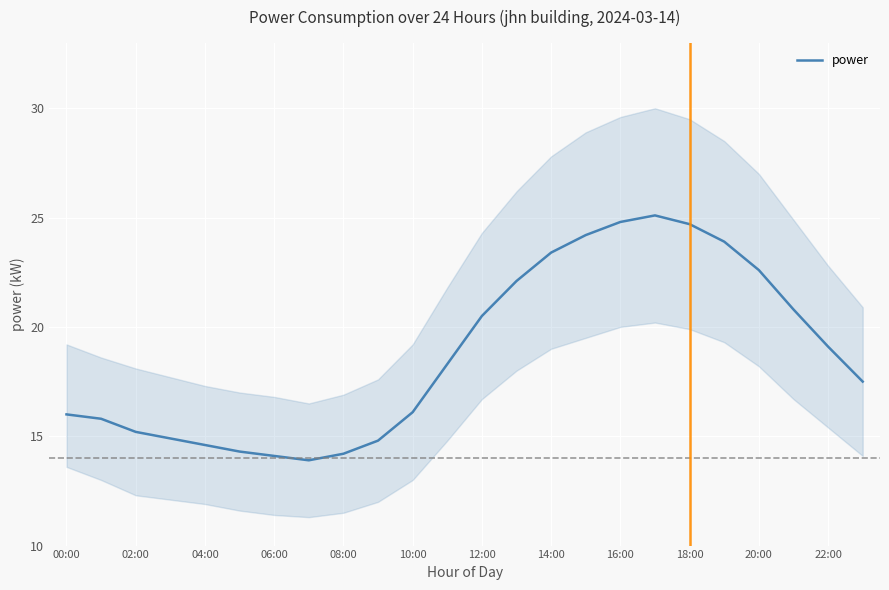

How many values are below 18?

12